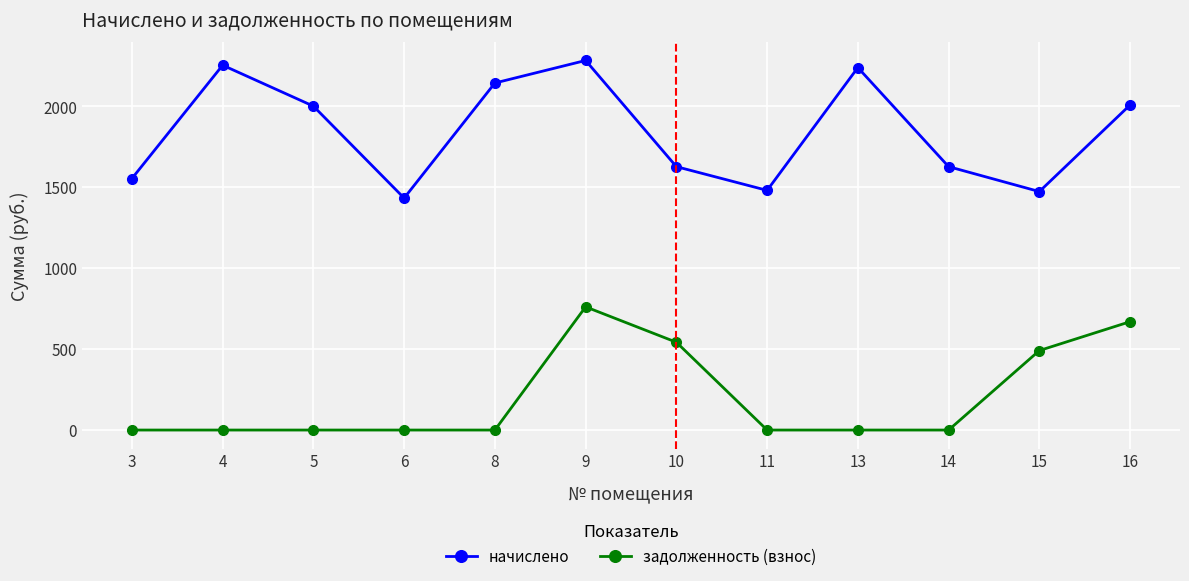

What is the maximum value shown in the chart?

2283.9